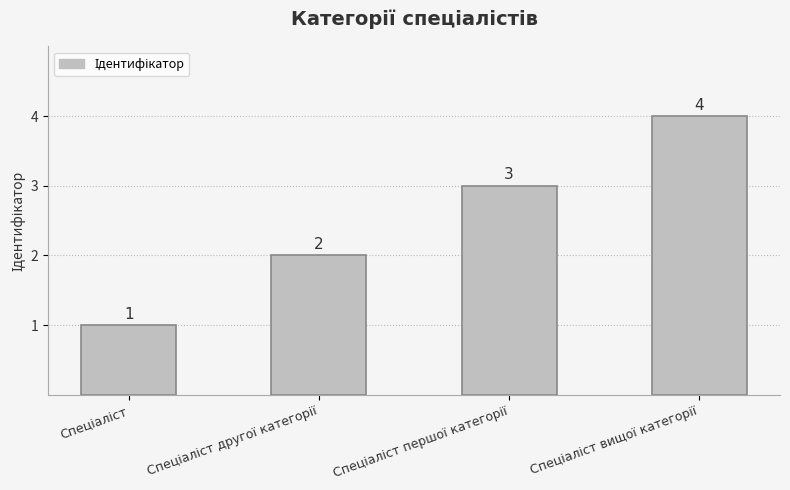

How many values are between 2 and 4?

3